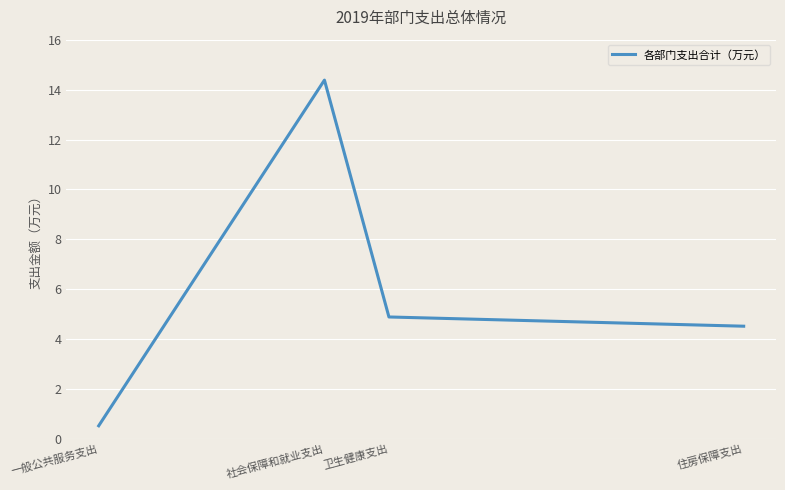

Which label corresponds to the largest value in the chart?

社会保障和就业支出